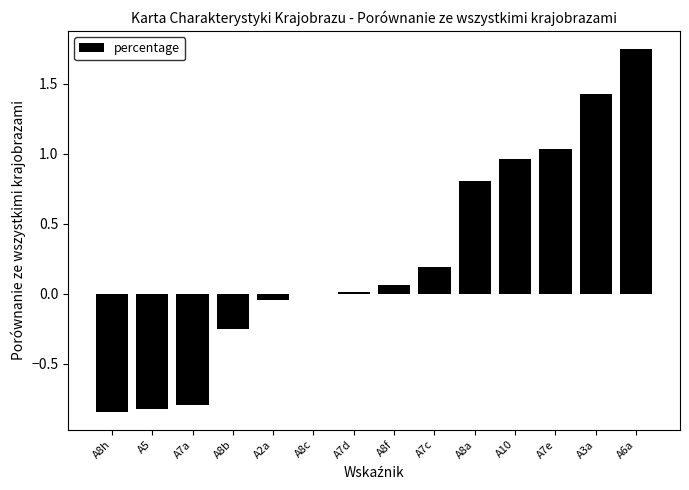

Which has a higher value, A7a or A2a?

A2a